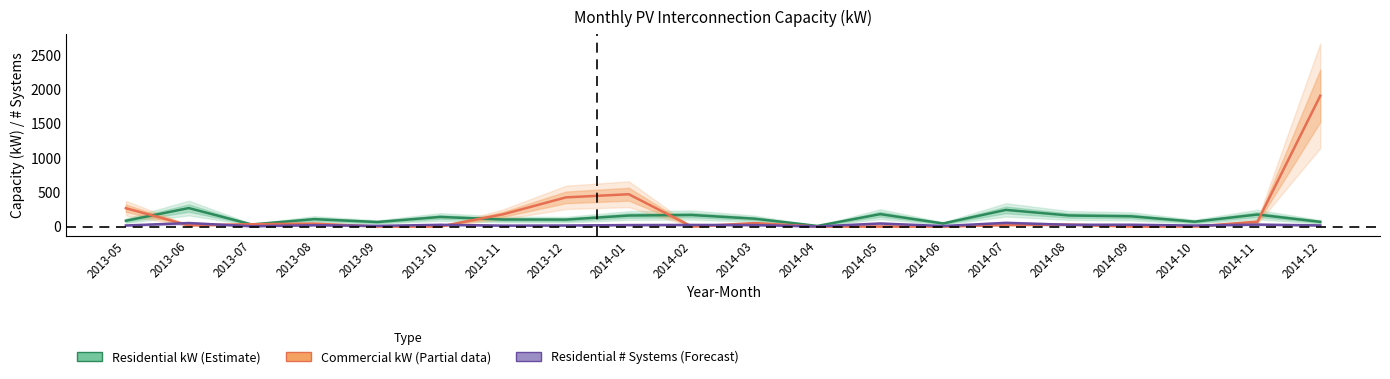

List the series in order of their overall mean, lowest first.

residential_n, residential_kw, commercial_kw